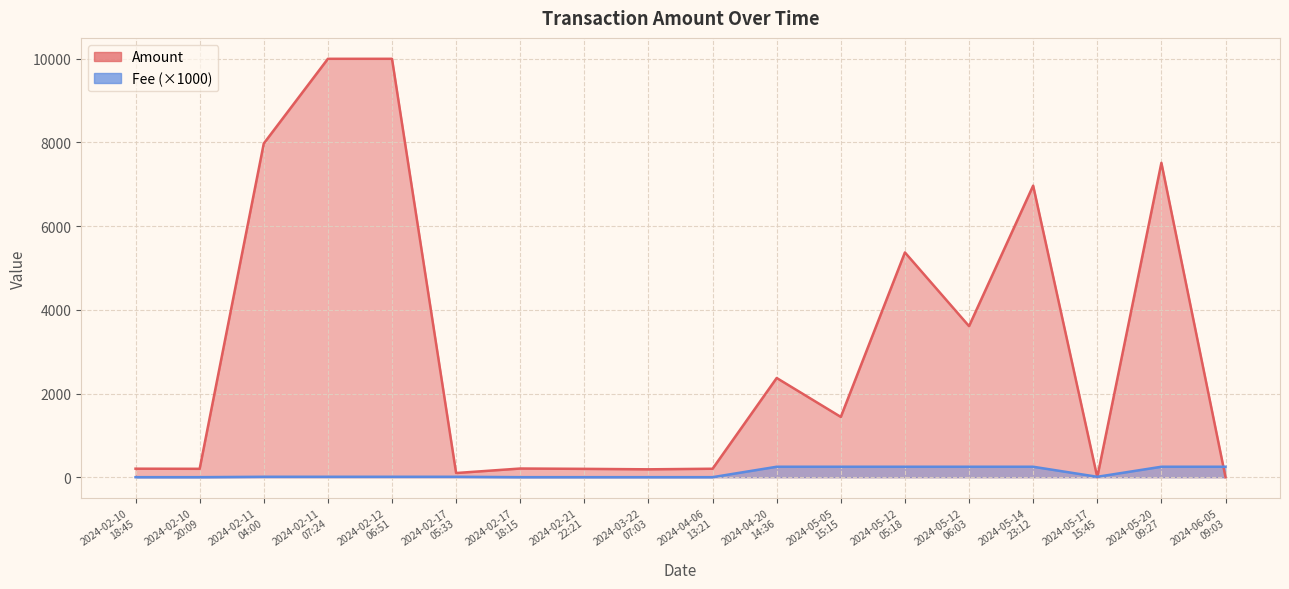

At which category does the chart reach its minimum across all series?

2024-05-17
15:45